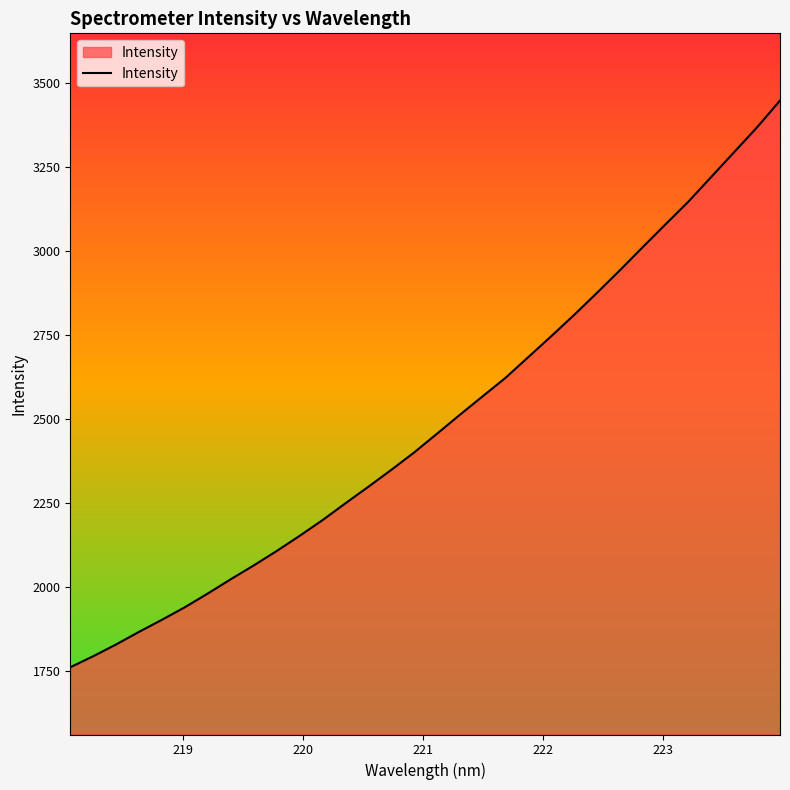

What is the minimum value shown in the chart?

1762.1